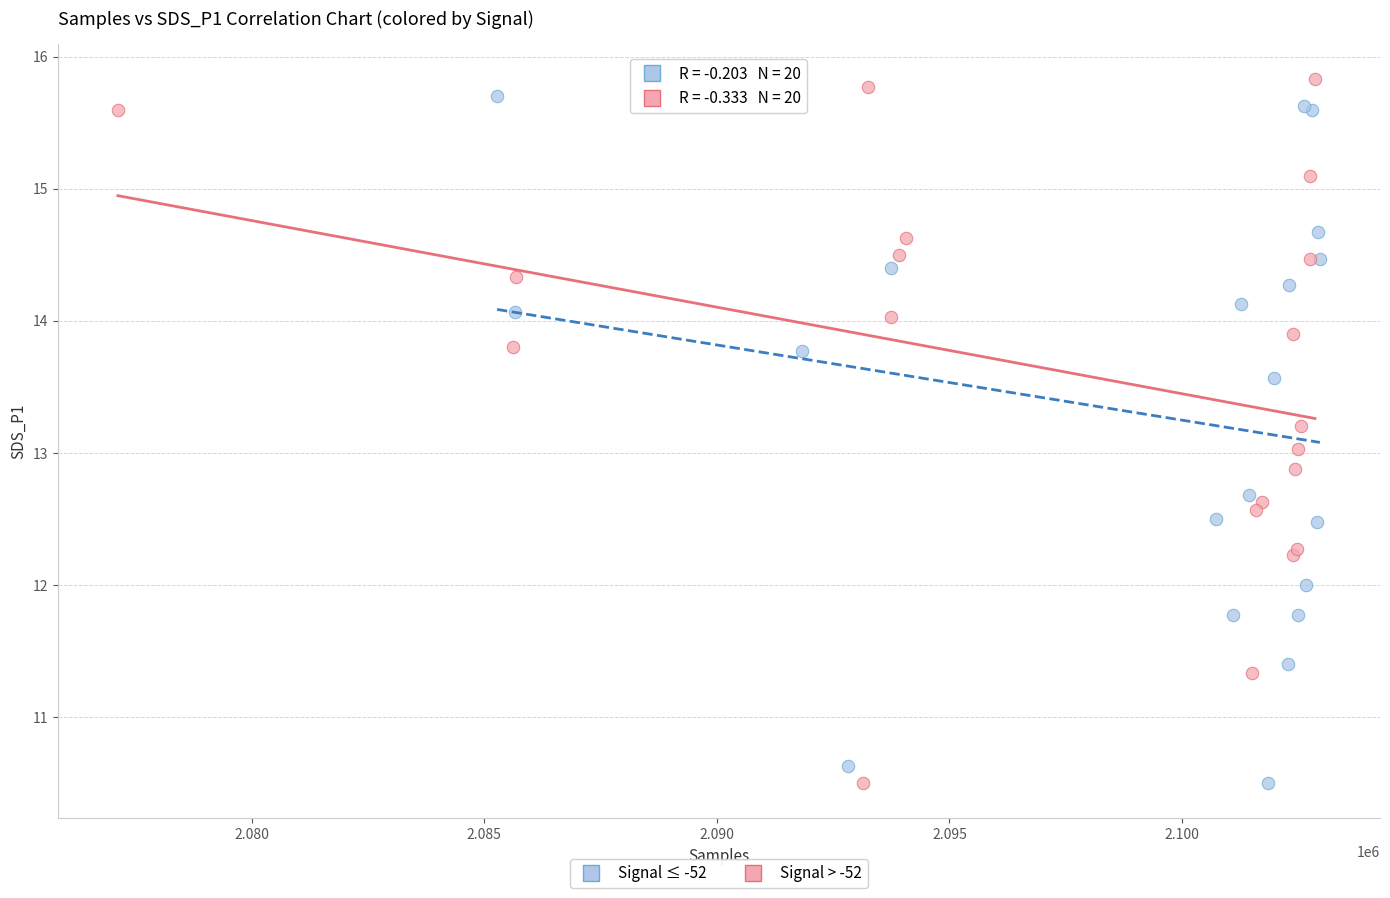

Which series has the largest Y range (max minus min)?

Signal > -52